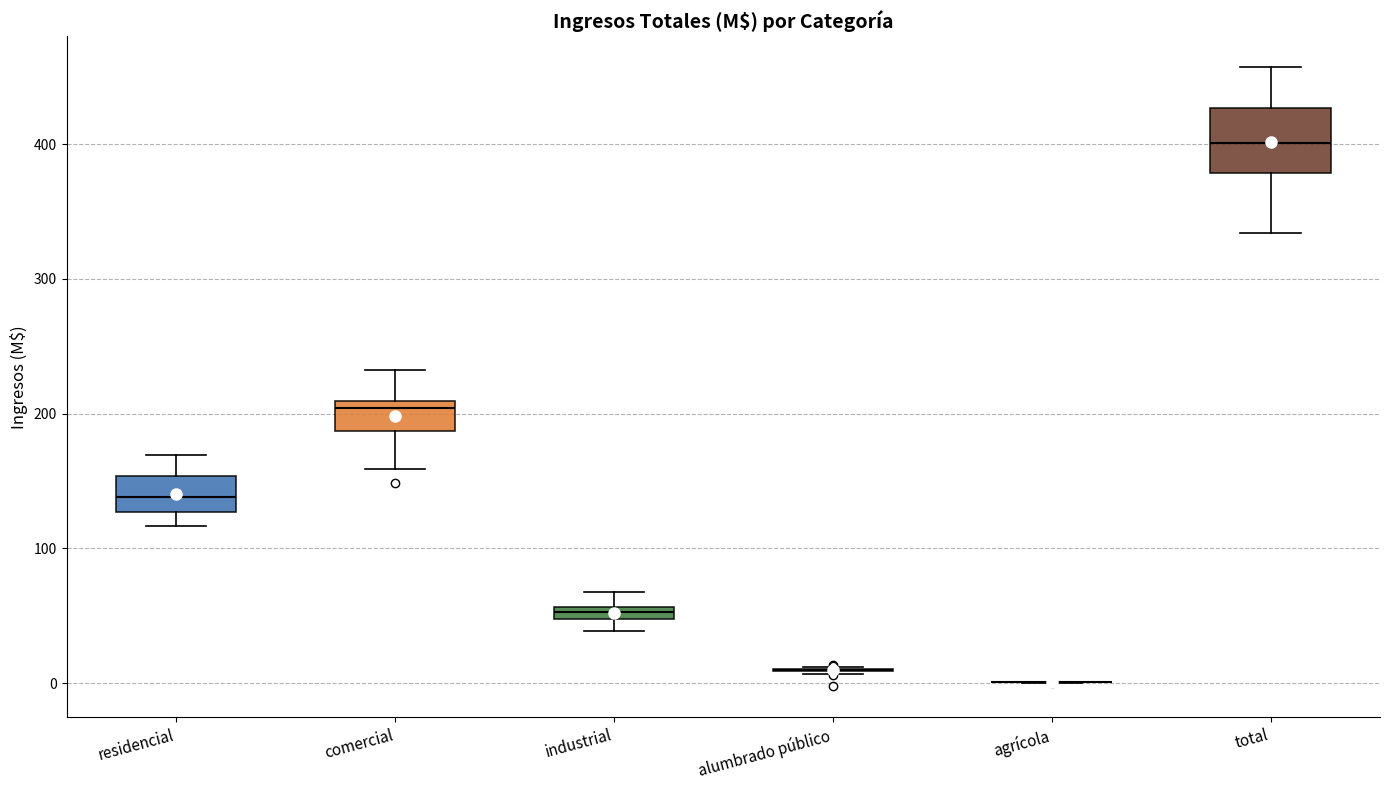

Which box is the tallest, from its lower edge to its upper edge?

total